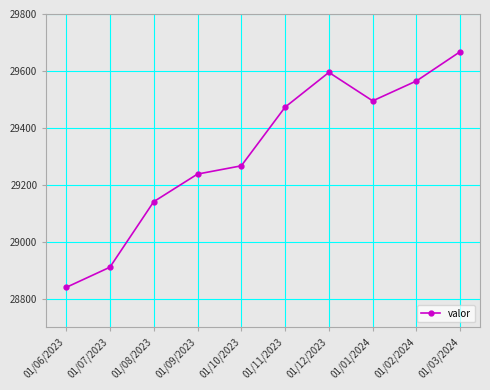

Reading left to right, transcribe all the data shown in this chart.

28840	28911	29141	29238	29267	29473	29595	29495	29565	29668